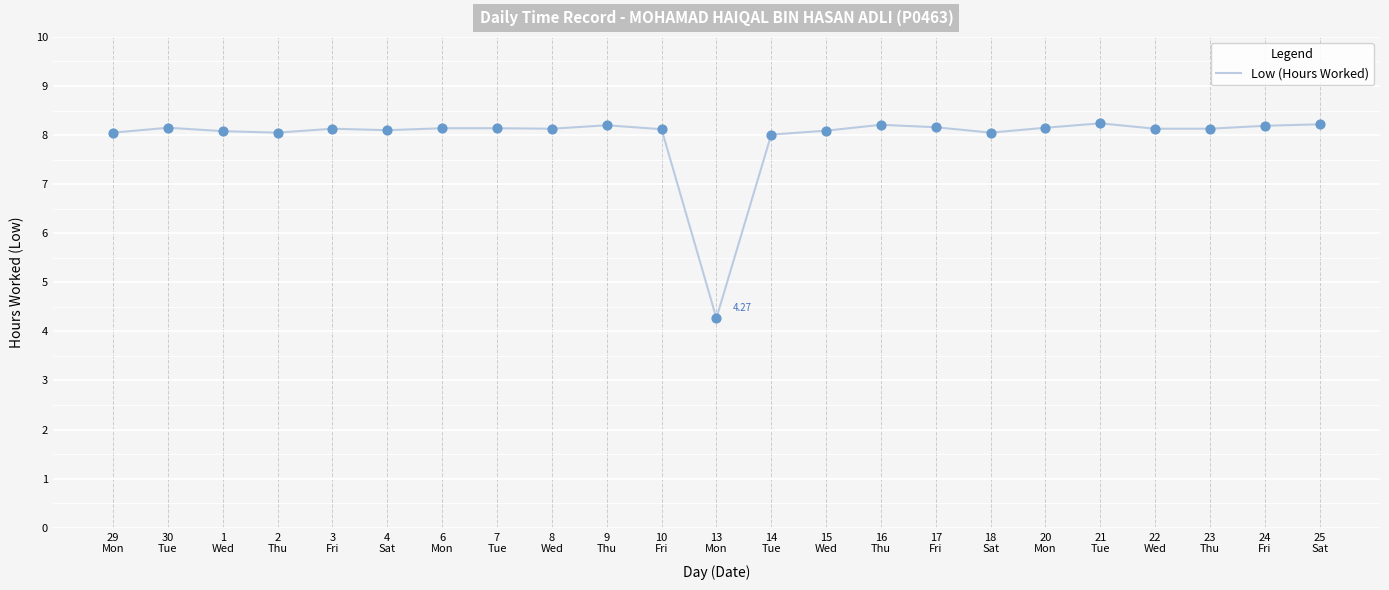

What is the change in value from 13
Mon to 22
Wed?

+3.9